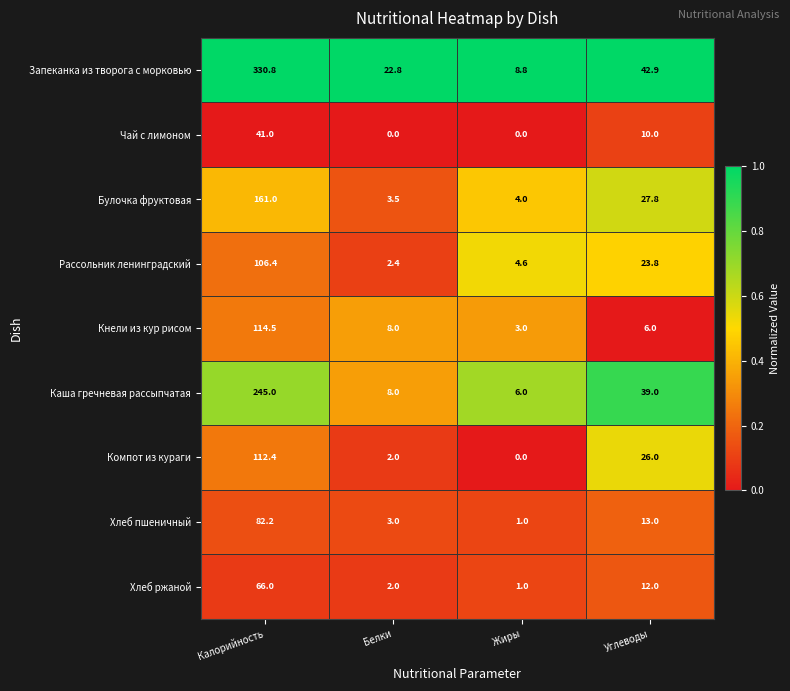

Which series has the widest spread of values?

Запеканка из творога с морковью